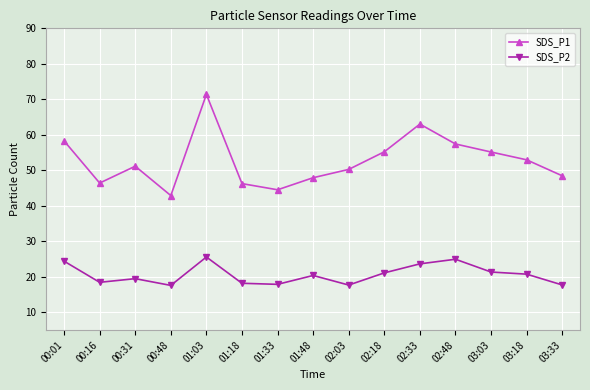

True or false: SDS_P1 and SDS_P2 intersect in this chart.

False